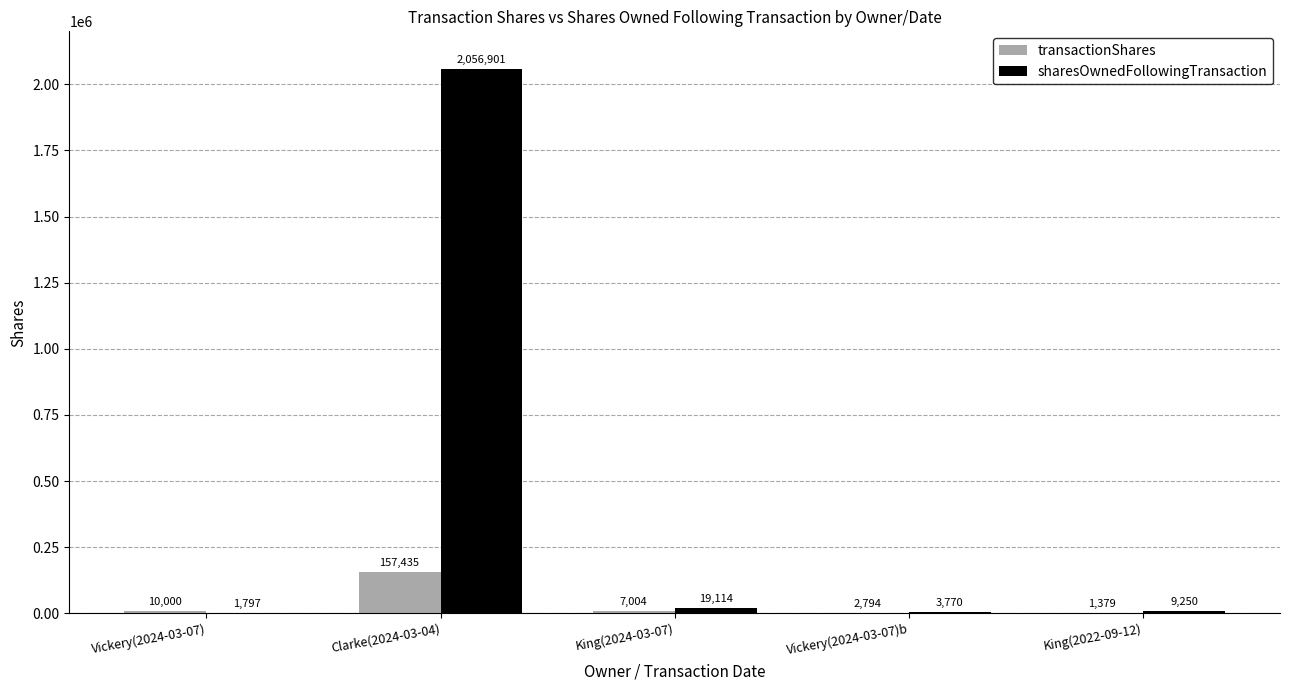

Which series changed the most between Vickery(2024-03-07)b and King(2022-09-12)?

sharesOwnedFollowingTransaction